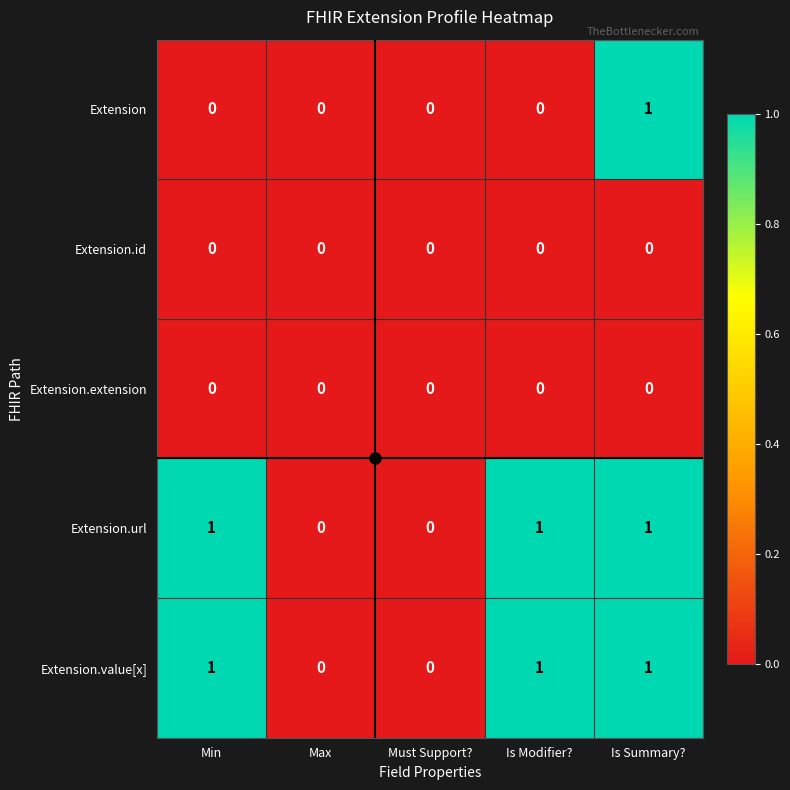

Which category has the highest value in the Extension series?

Is Summary?